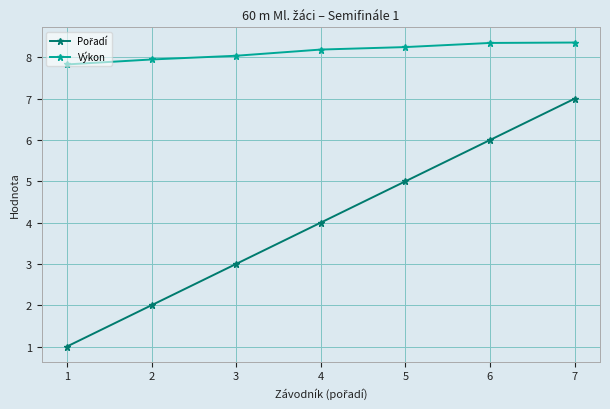

What is the difference between the highest and lowest values at 3?

5.0